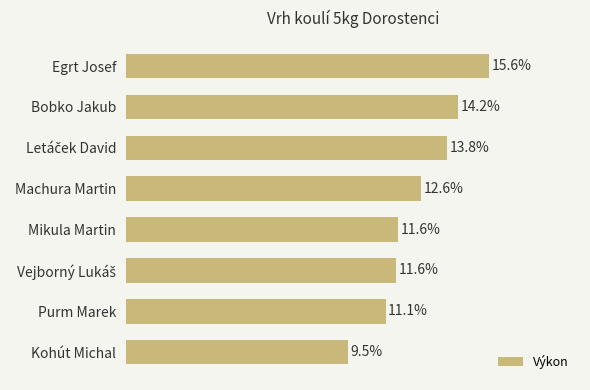

Are the bars horizontal?

Yes